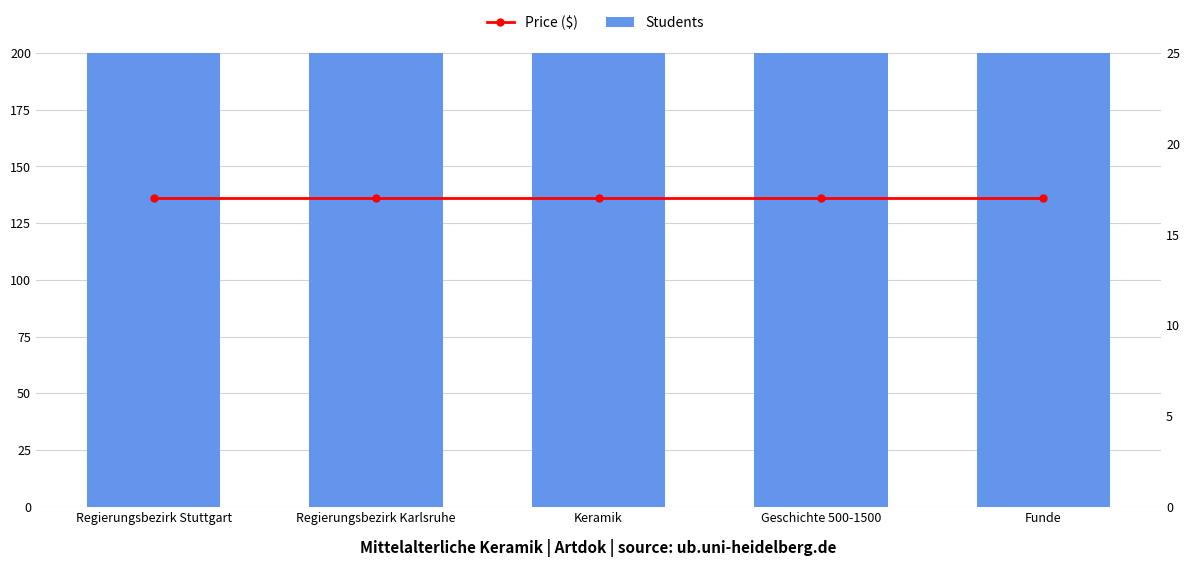

Reading left to right, list all the values displayed in this chart.

Students: 5858	5858	5858	5858	5858
Price ($): 17	17	17	17	17